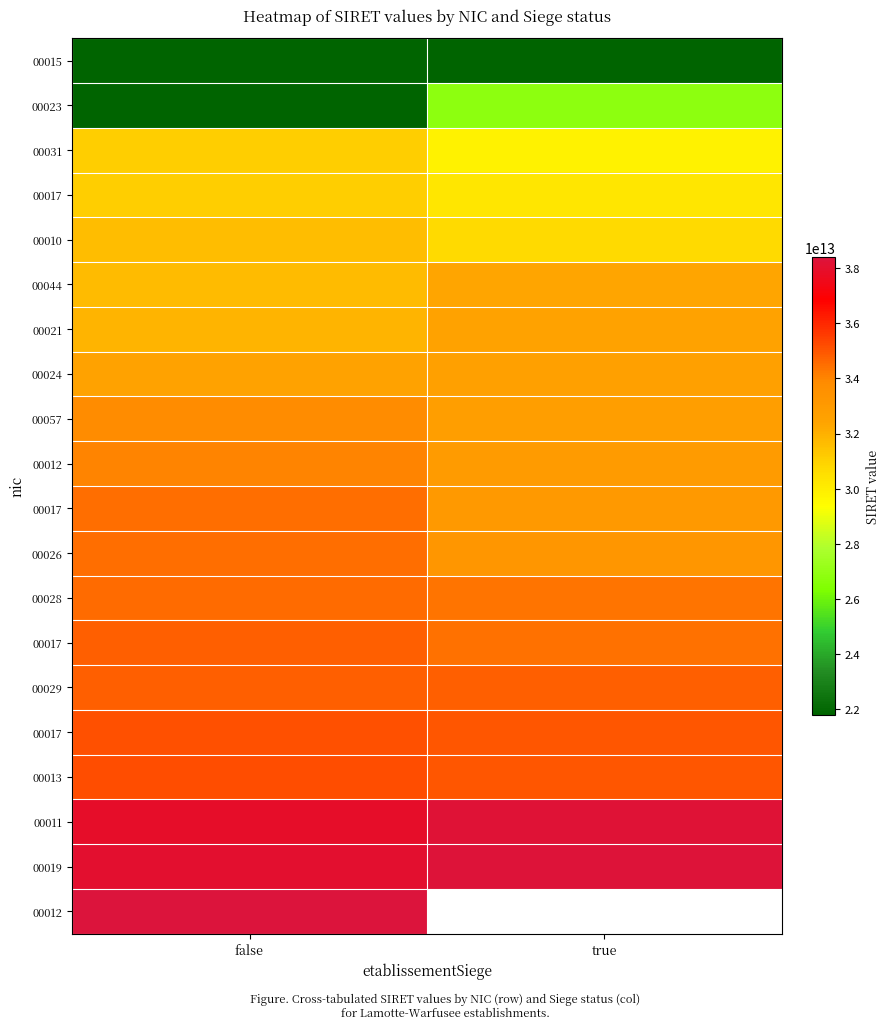

At which category is the sum across all series the highest?

false